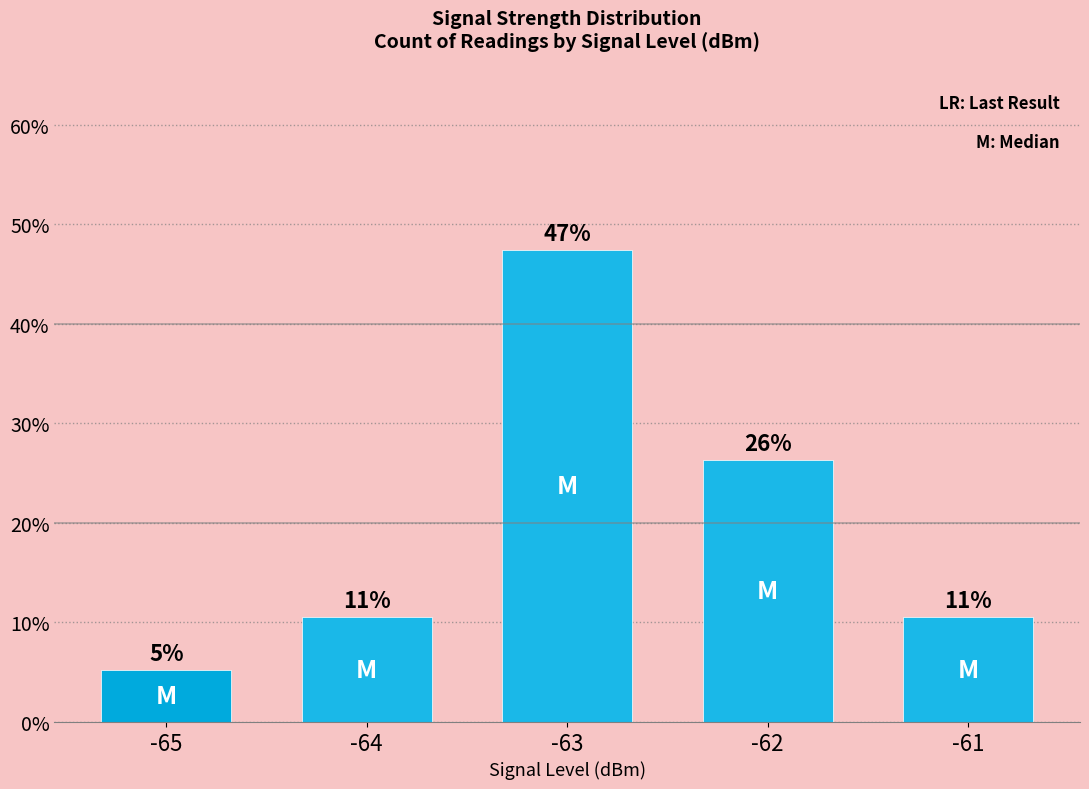

At which label is the value closest to 0?

-65